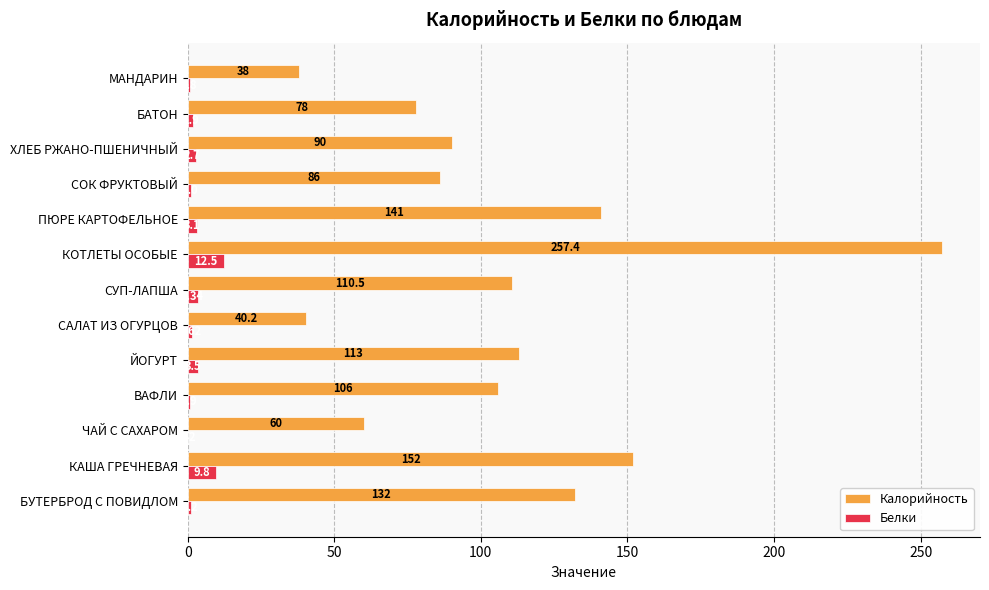

Where is Белки nearest to the value 6?

ЙОГУРТ